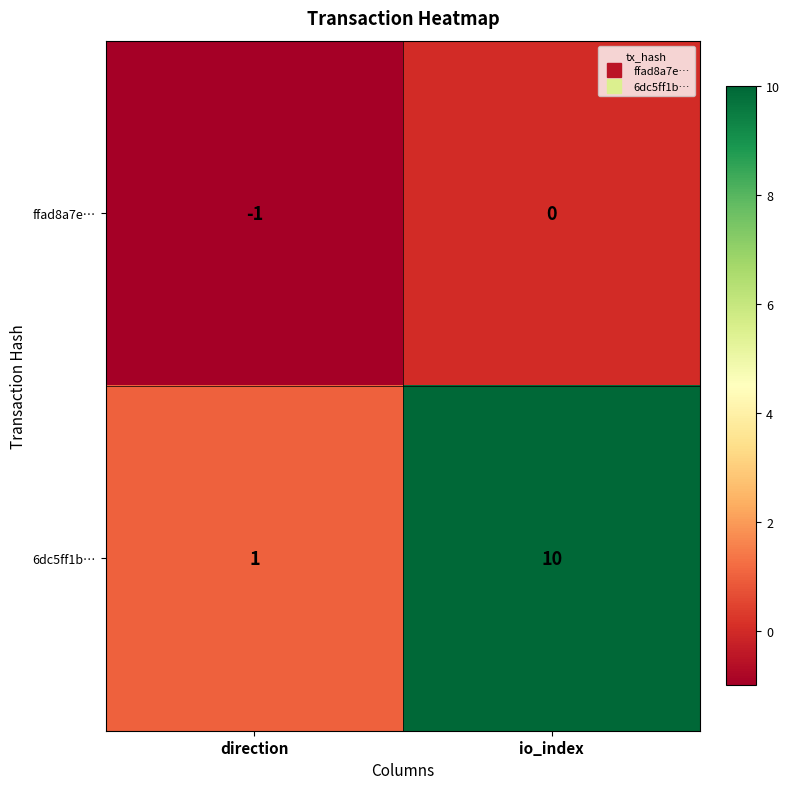

Which category has the lowest value across all series?

direction